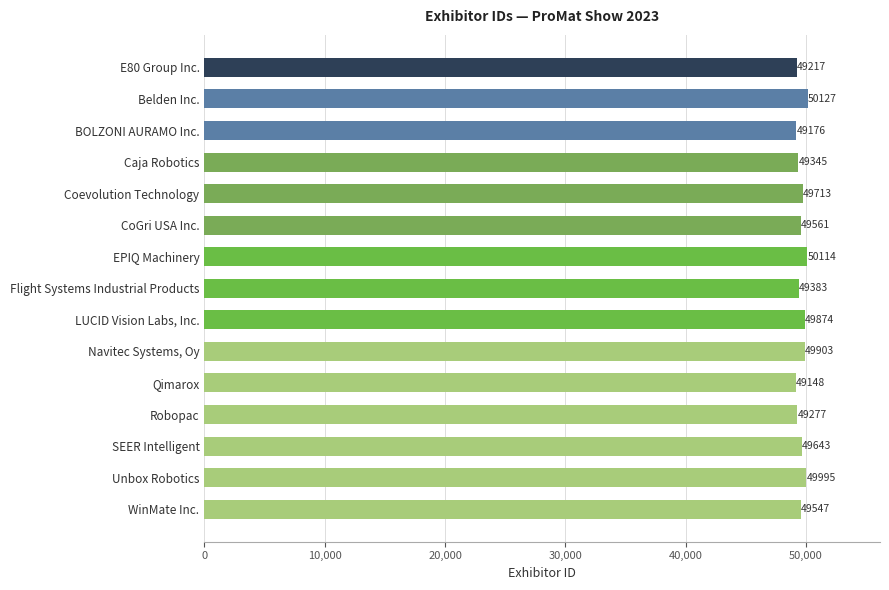

How many categories are shown in the chart?

15